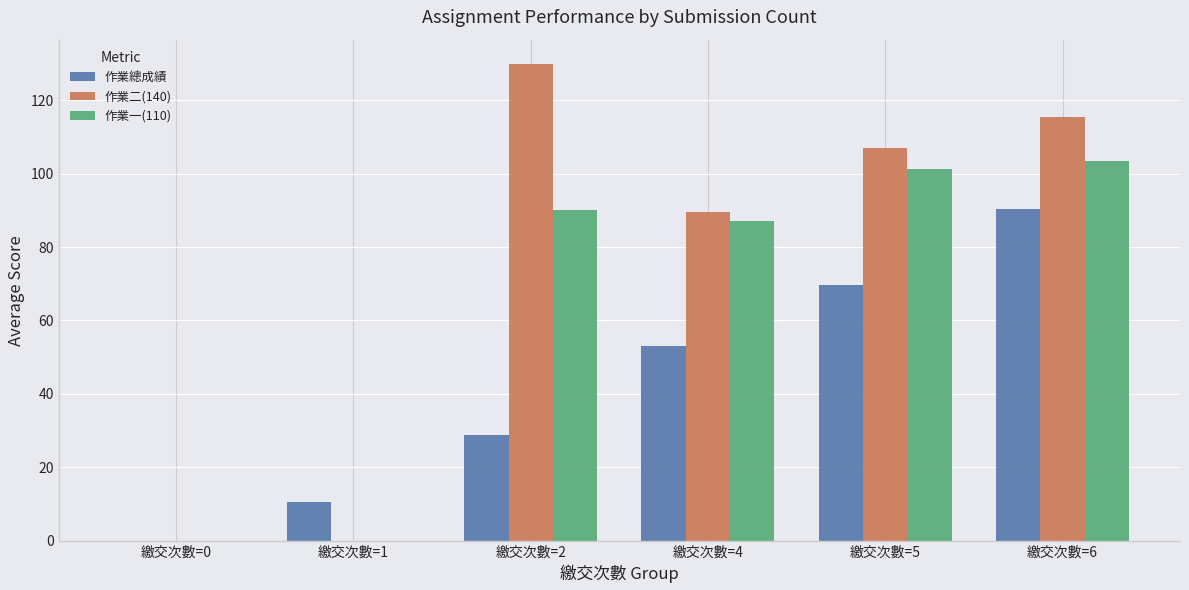

The value of 作業二(140) at 繳交次數=4 is 118.5. True or false?

False